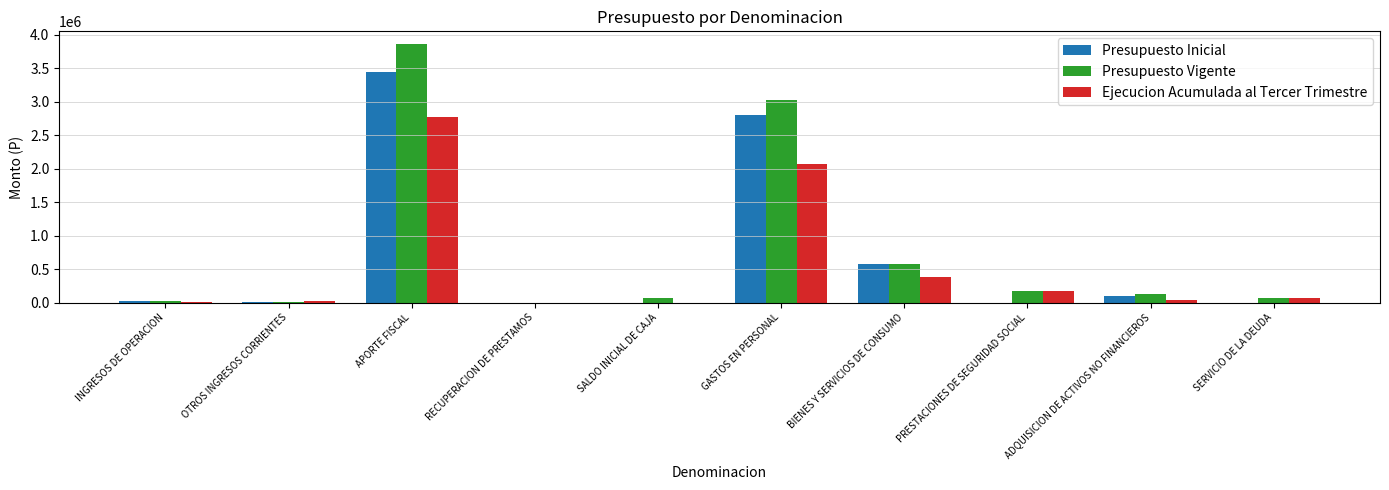

Is it true that Presupuesto Inicial equals 14672 at OTROS INGRESOS CORRIENTES?

True